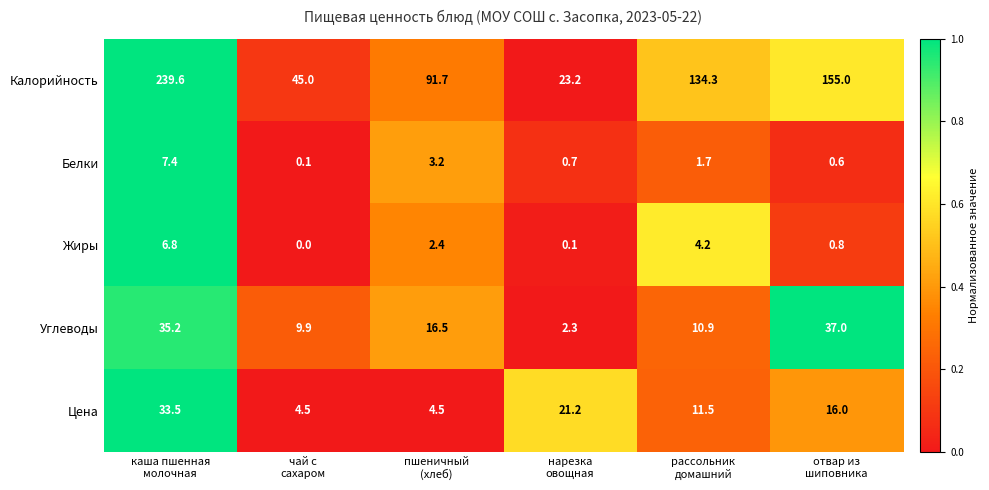

What is the average value of the Белки series?

2.3